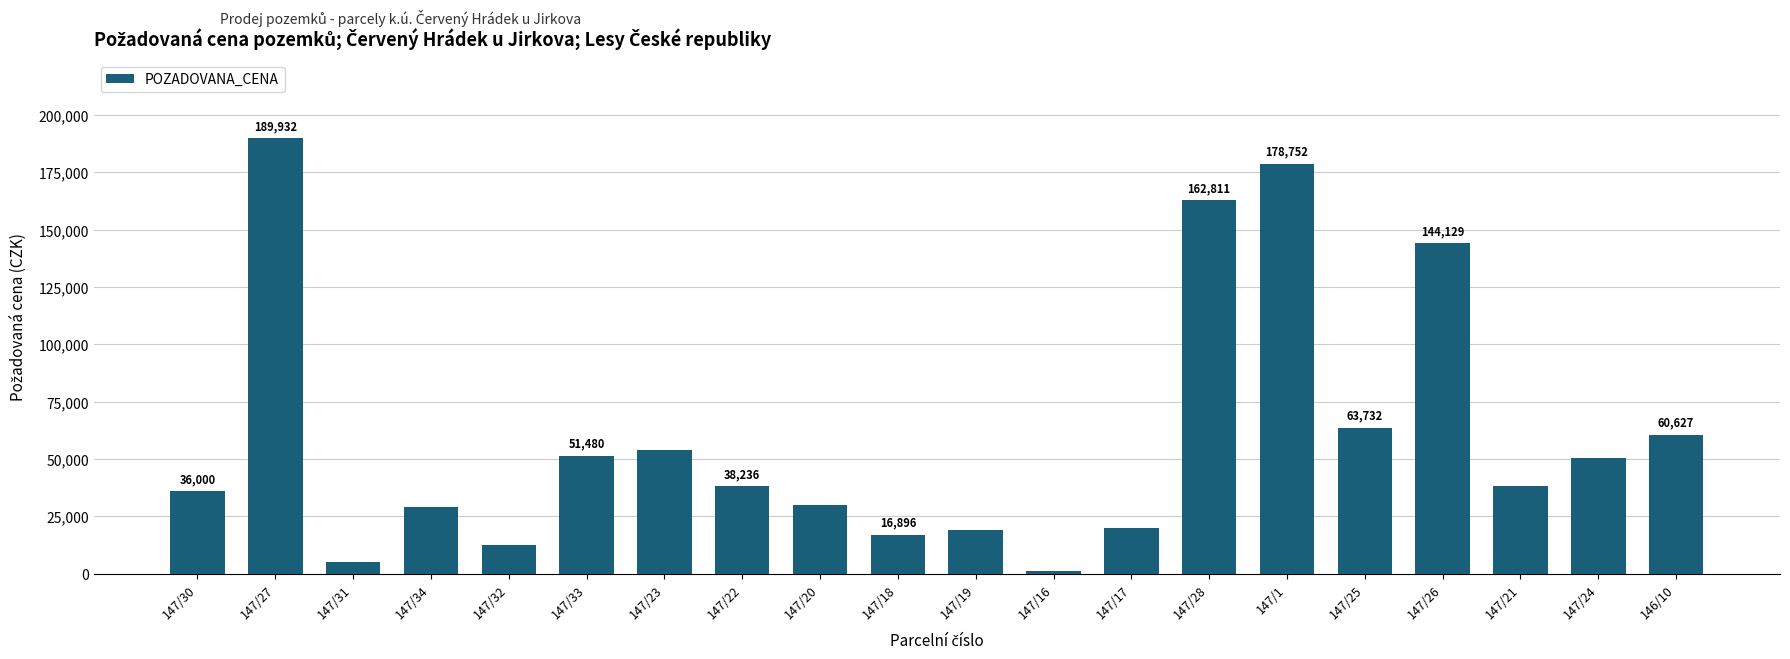

Are the bars horizontal?

No